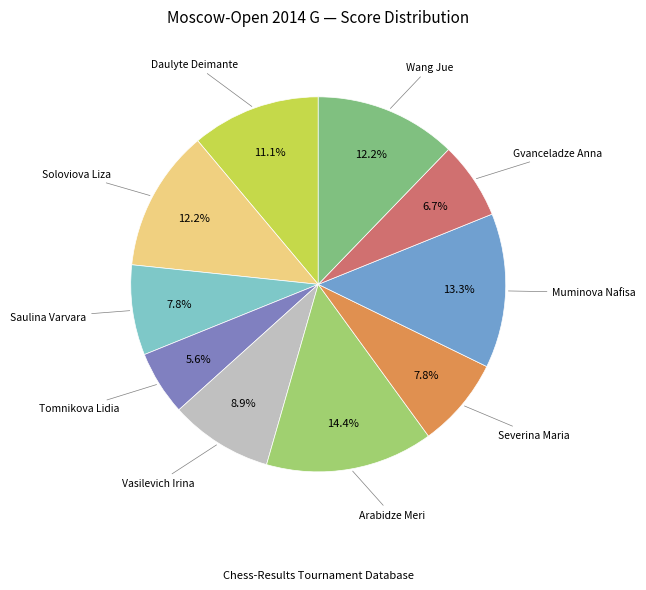

Count the number of slices in the pie.

10